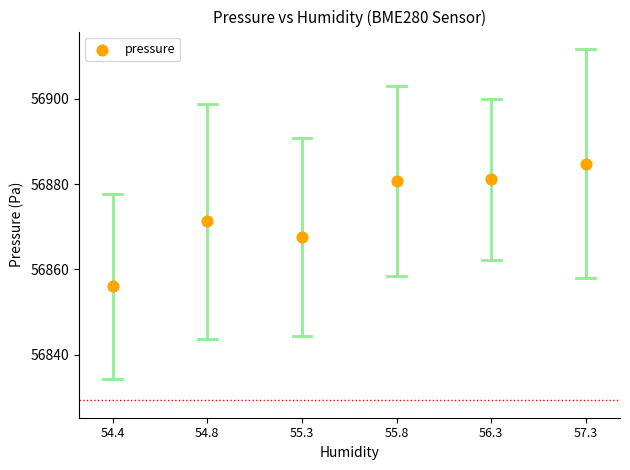

What is the range of Y values (max minus min)?

28.7